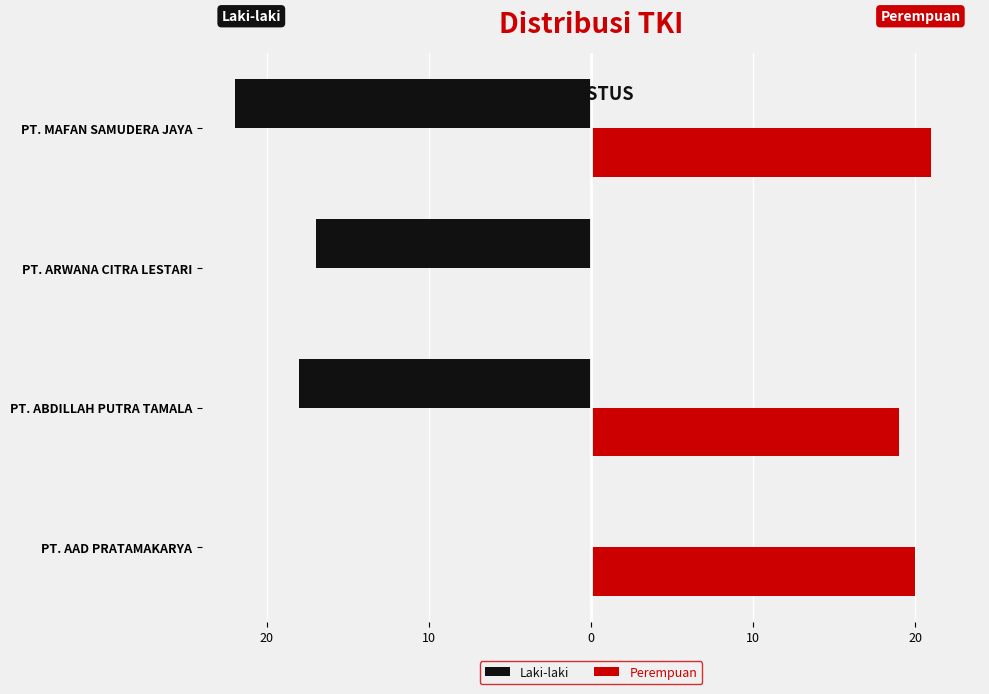

Rank the series by their maximum value, from lowest to highest.

Laki-laki, Perempuan